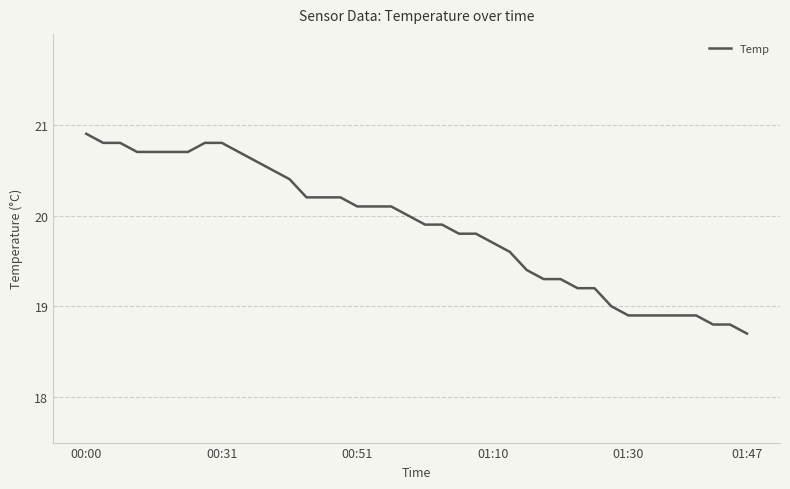

What is the difference between the maximum and minimum values?

2.2